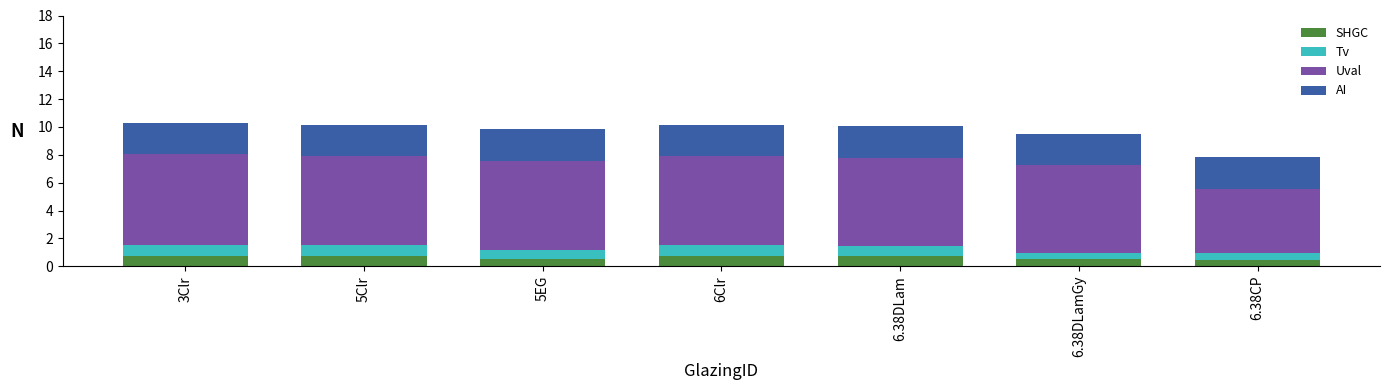

What is the maximum value for SHGC?

0.8